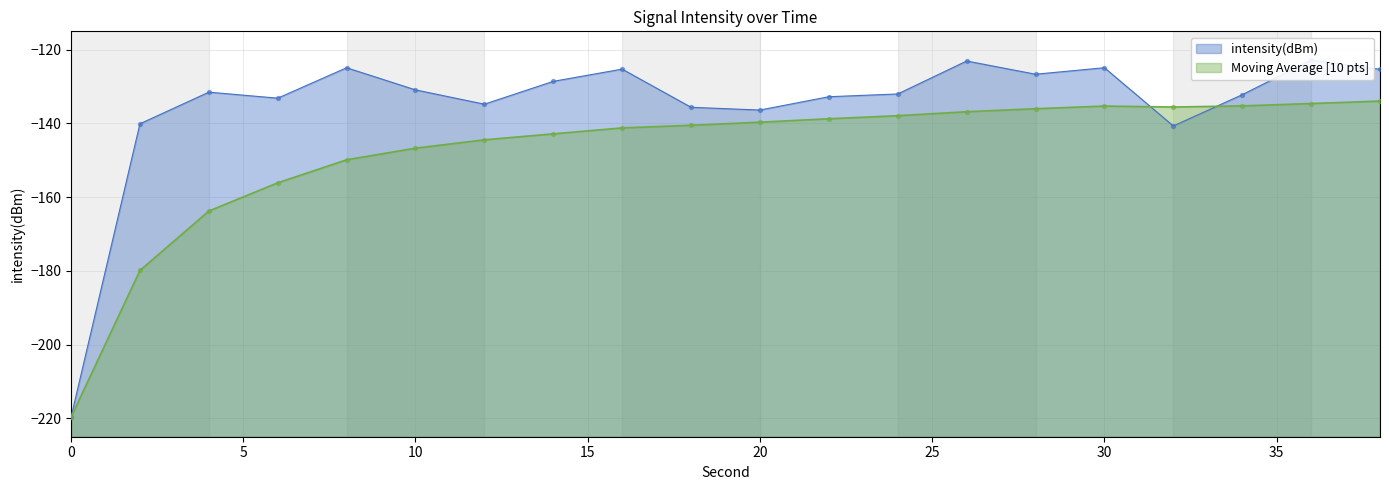

Which series reaches the maximum Y coordinate?

intensity(dBm)